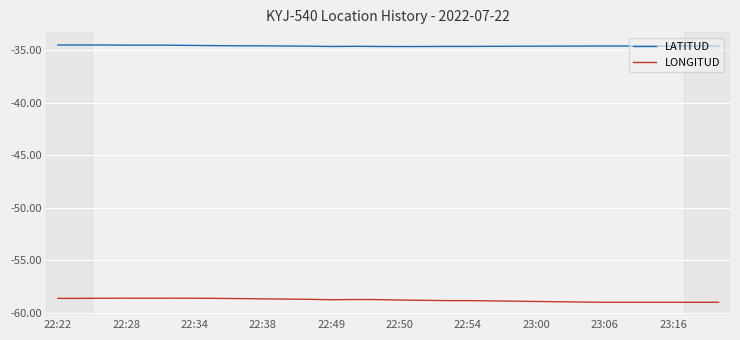

Which series has the largest total across all categories?

LATITUD